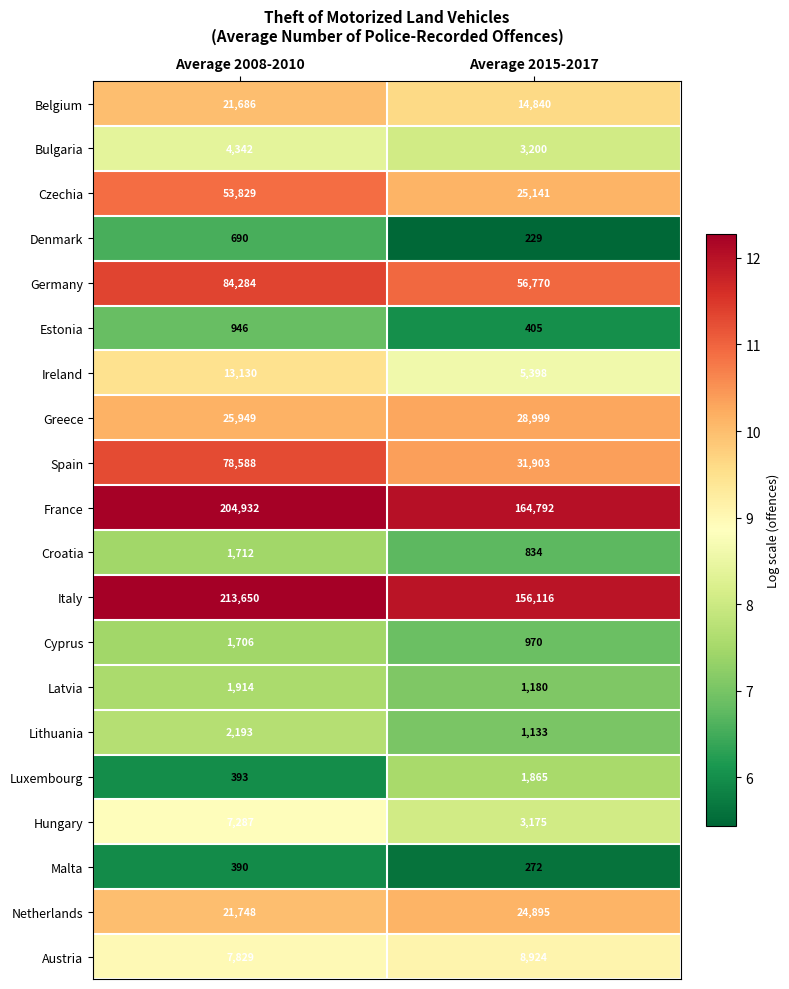

At which category is the sum across all series the highest?

Average 2008-2010